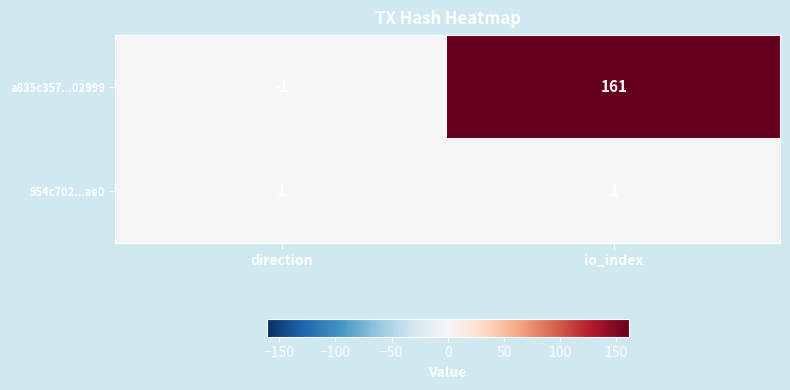

What is the difference between the highest and lowest values at direction?

2